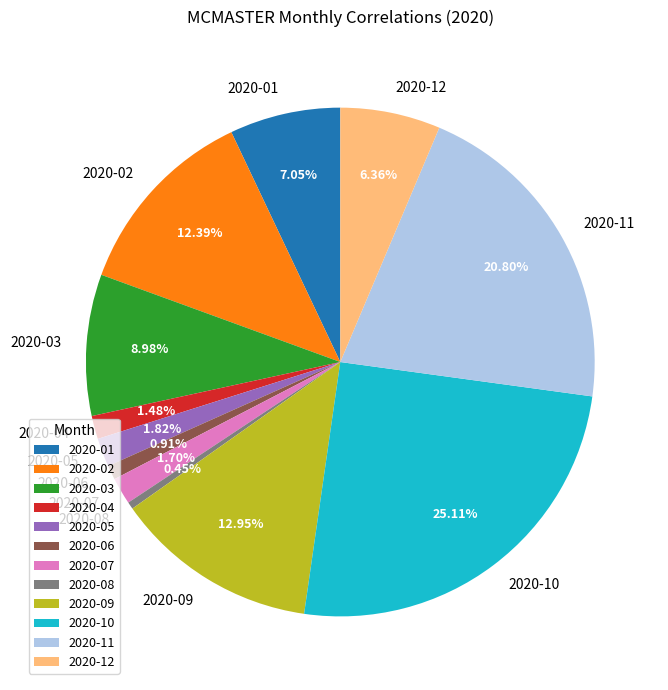

How many segments does this pie chart have?

12